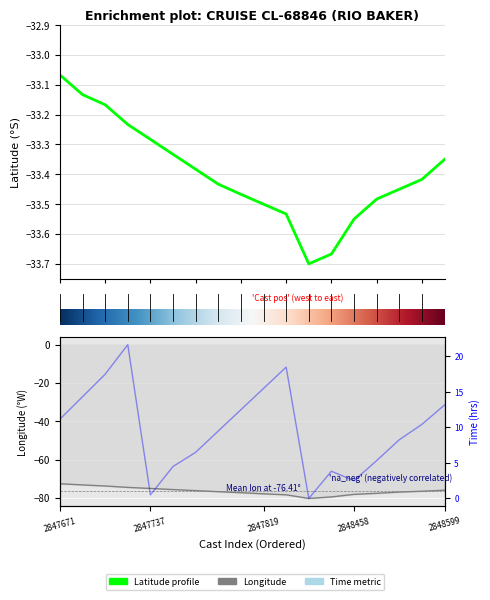

Is this an area chart (filled region under the line)?

No